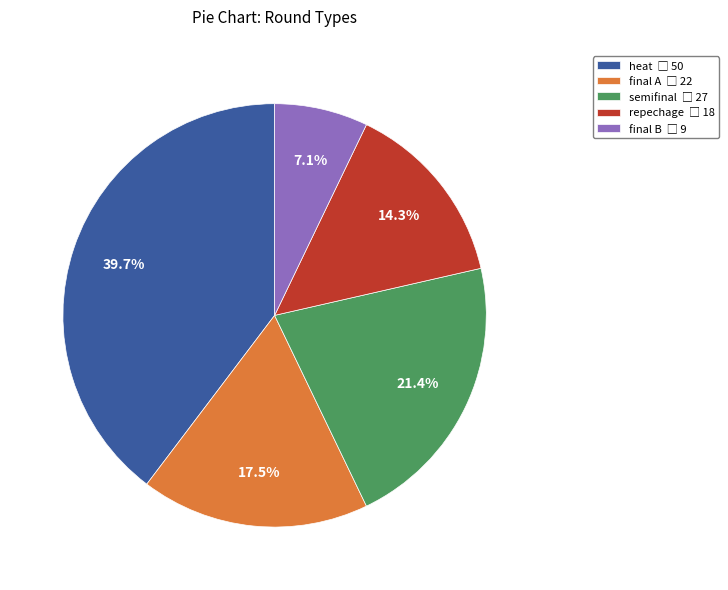

Does any single category account for the majority?

No